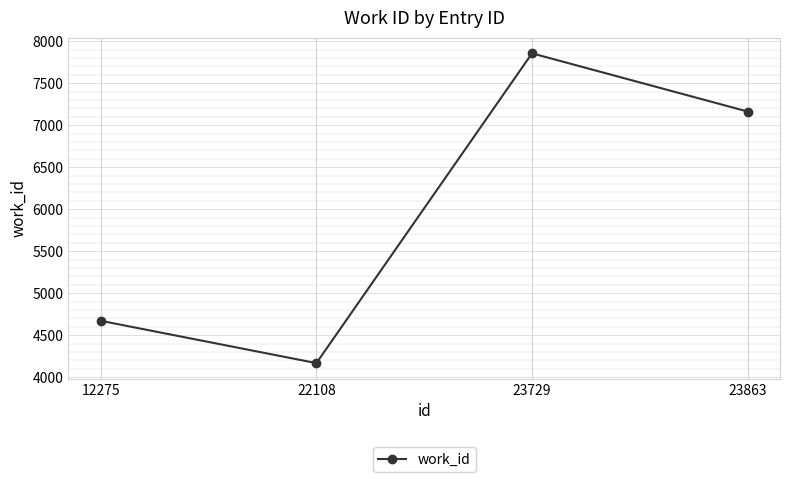

What is the minimum value shown in the chart?

4167